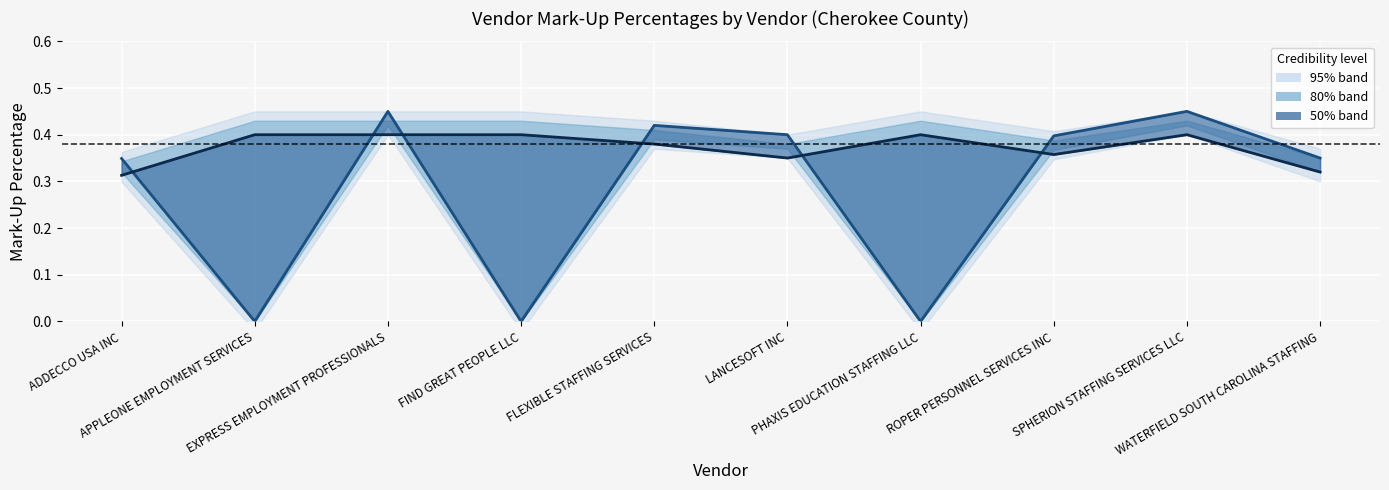

Where is the first local minimum for Percentage Mark-Up White Collar?

LANCESOFT INC